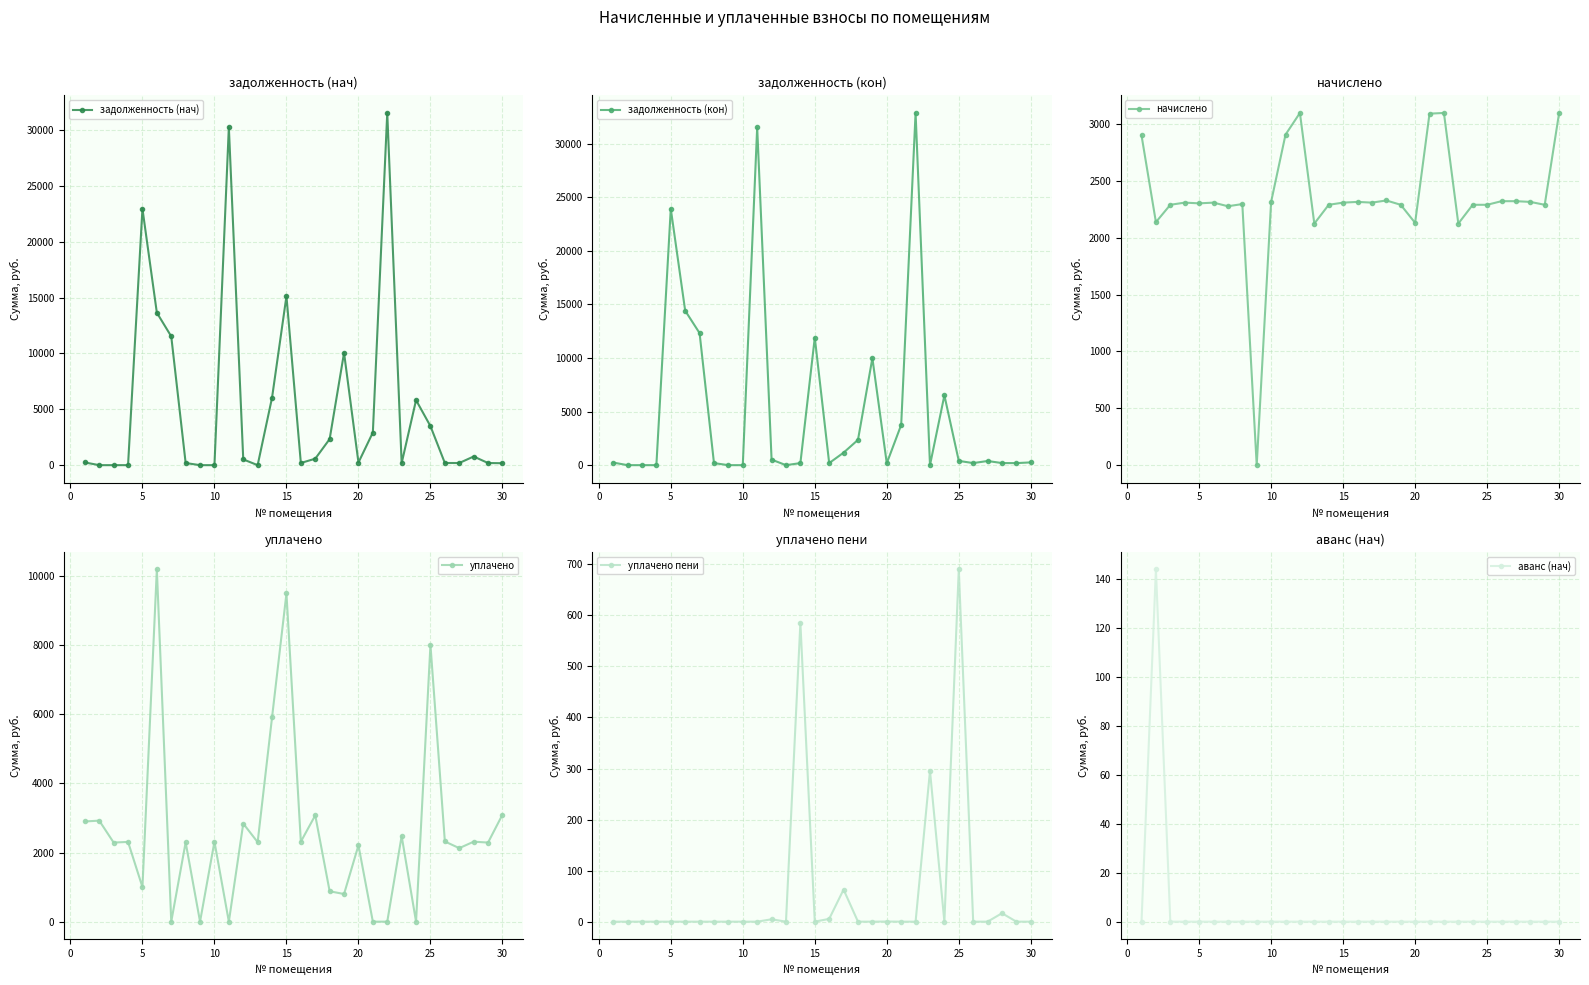

True or false: уплачено пени has more than 1 points higher than both neighbors.

True